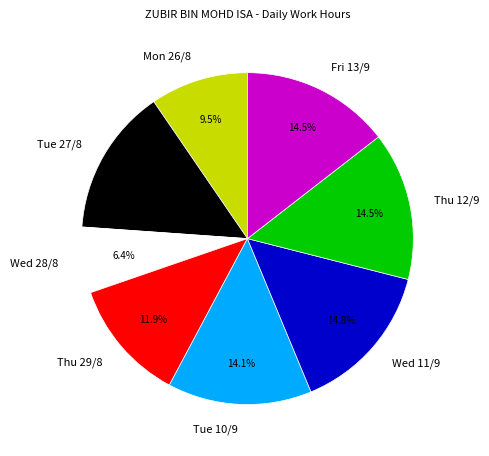

Is Tue 27/8 the majority of the pie?

No